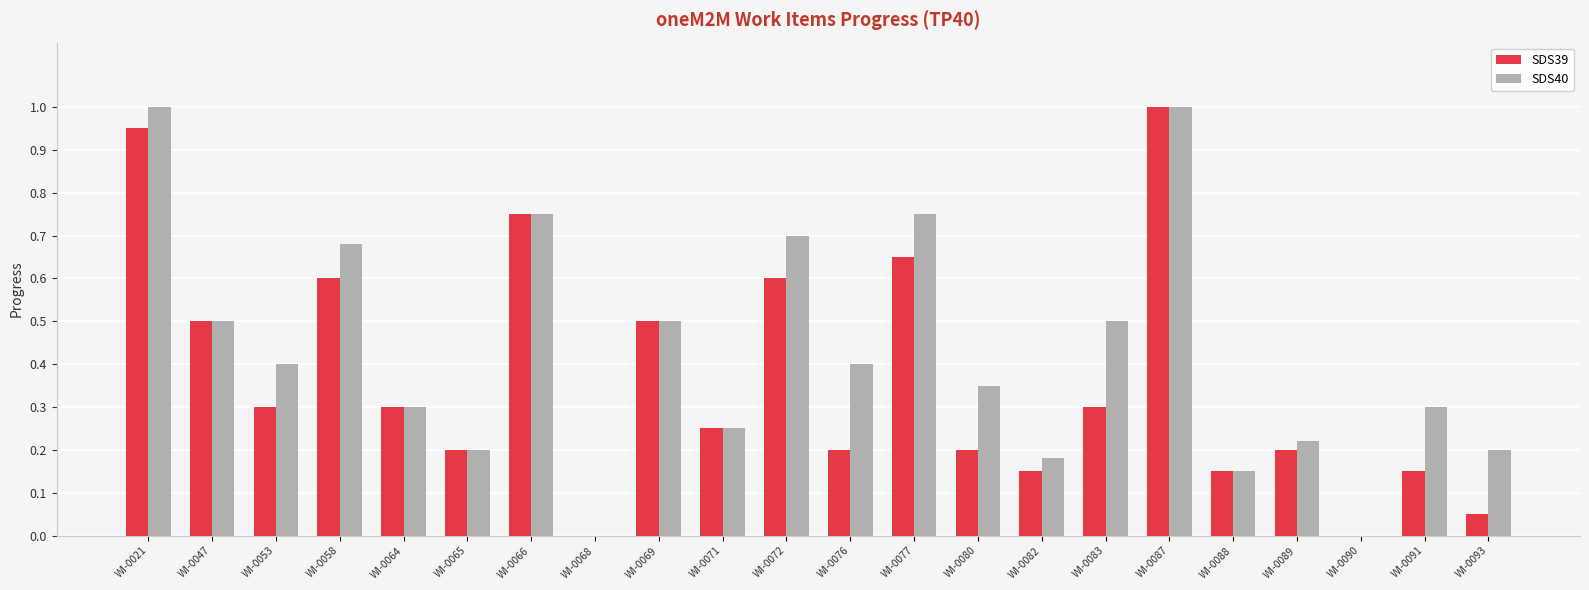

What is the sum of all SDS39 values?

8.0